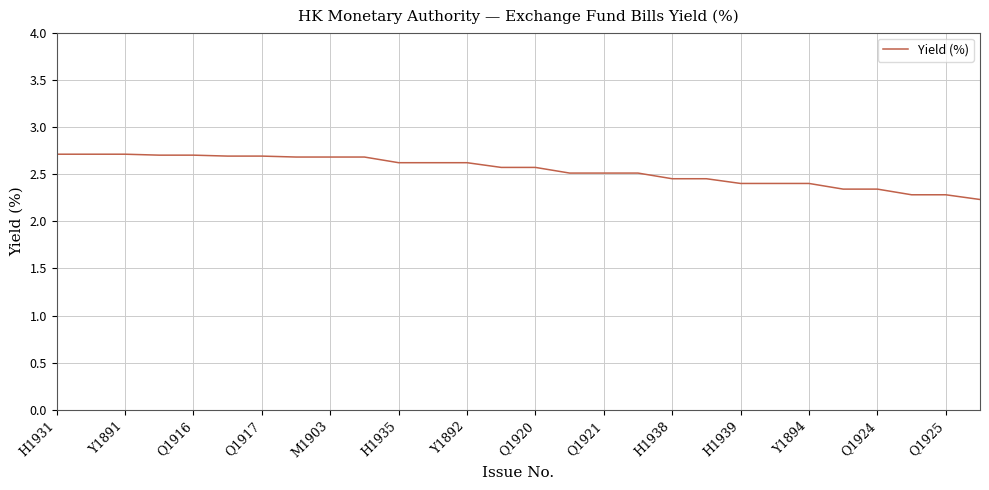

What is the difference between the maximum and minimum values?

0.5